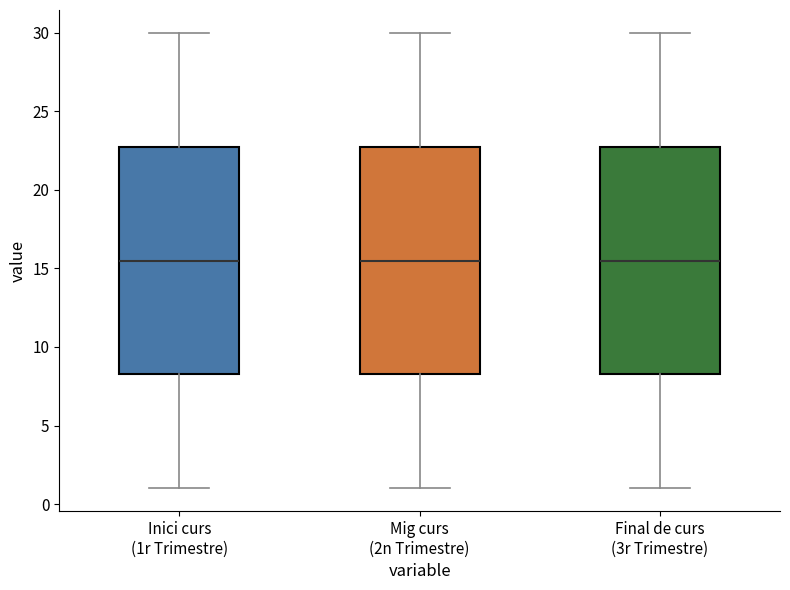

Where does the lower whisker of the box for Mig curs (2n Trimestre) end on the y-axis? The values are not printed on the chart, so give them approximately, as read against the axis.

1.0